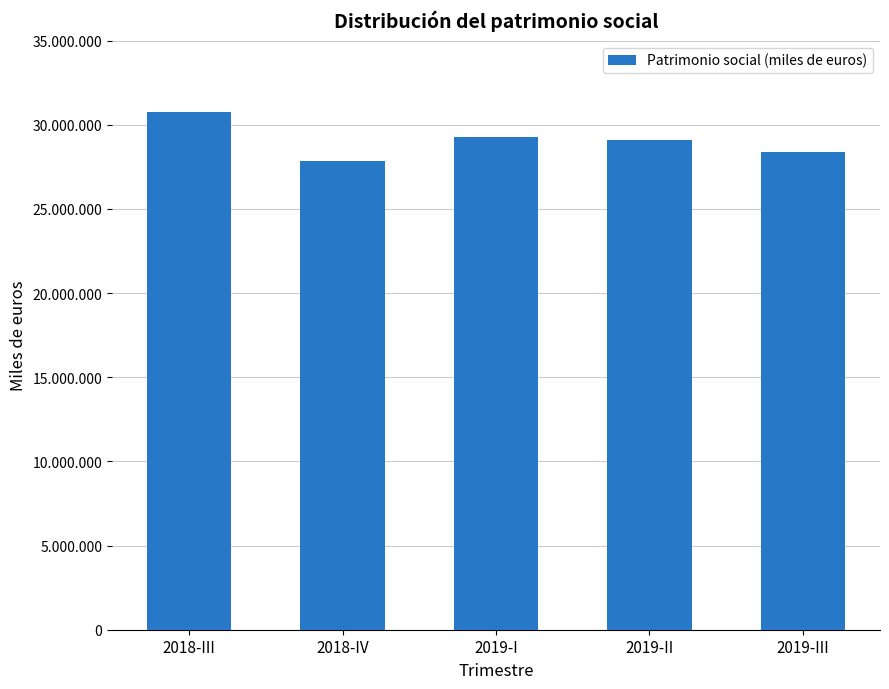

What is the sum of the values at 2019-III and 2018-III?

59125393